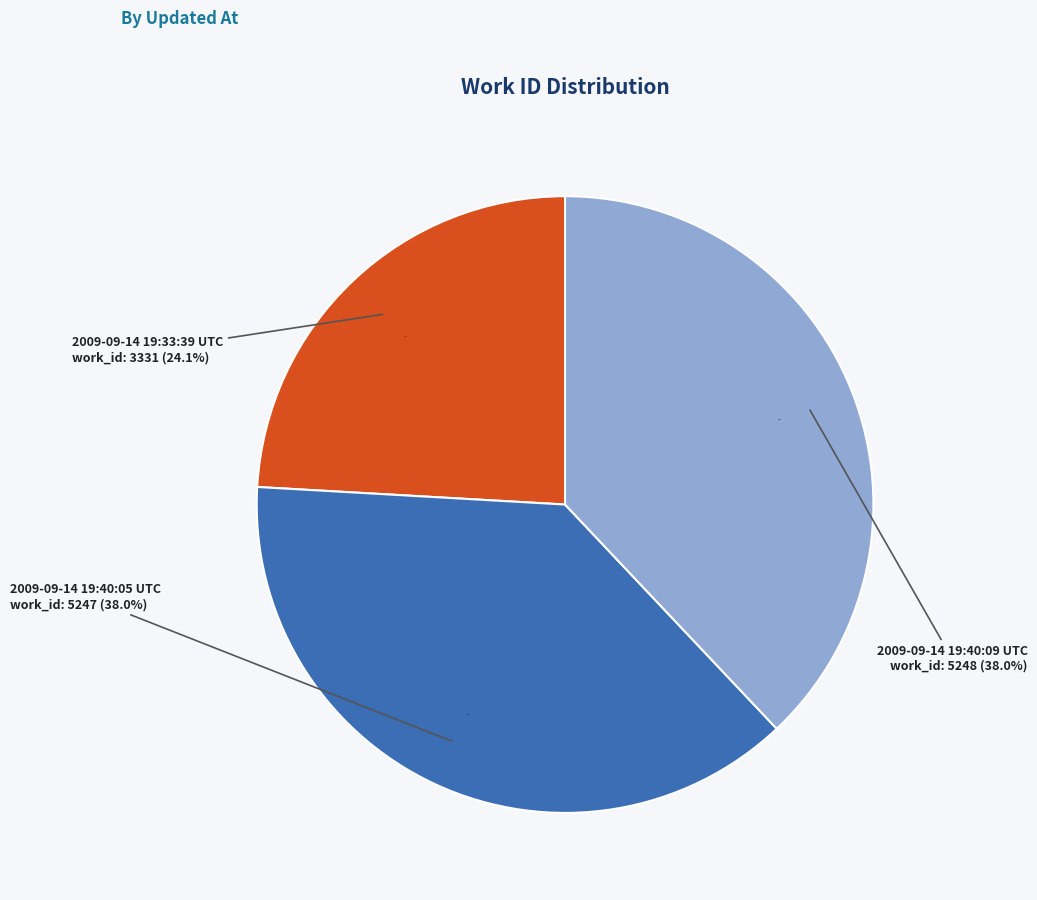

To the nearest percent, what percentage of the pie is 2009-09-14 19:40:05 UTC?

38%